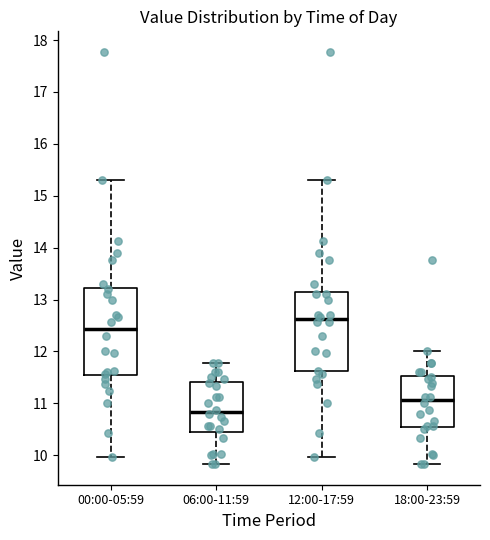

Which box's median line is the highest?

12:00-17:59